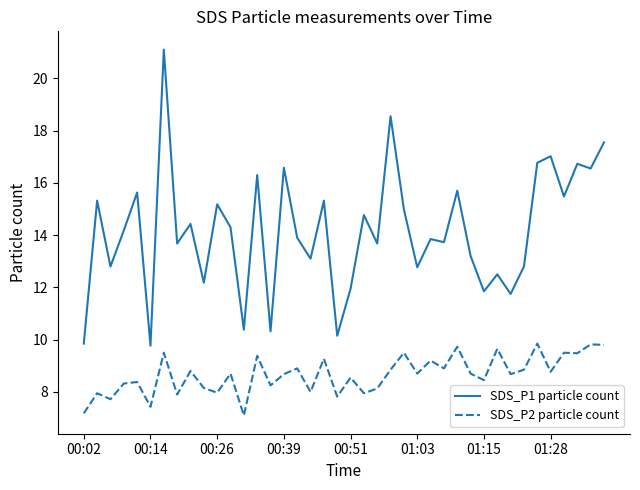

Which series has the largest total across all categories?

SDS_P1 particle count